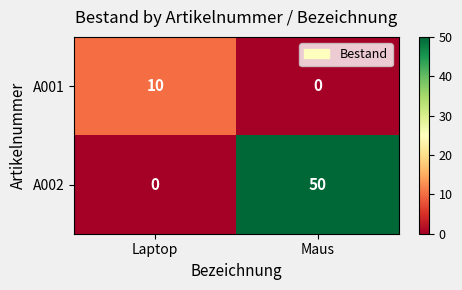

What is the difference between the highest and lowest values at Maus?

50